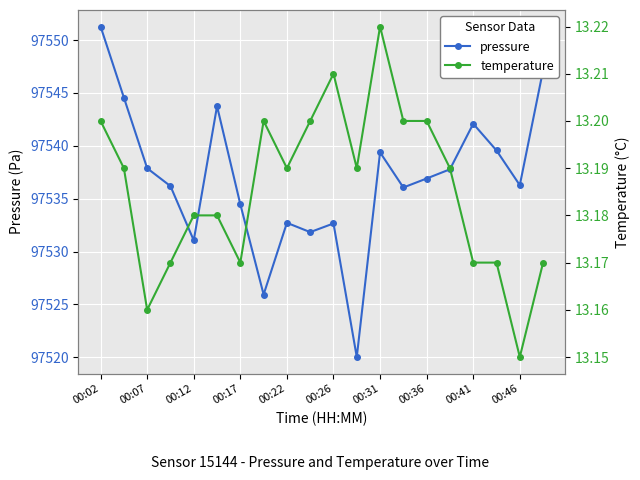

Rank the series at 15 from highest to lowest value.

pressure, temperature